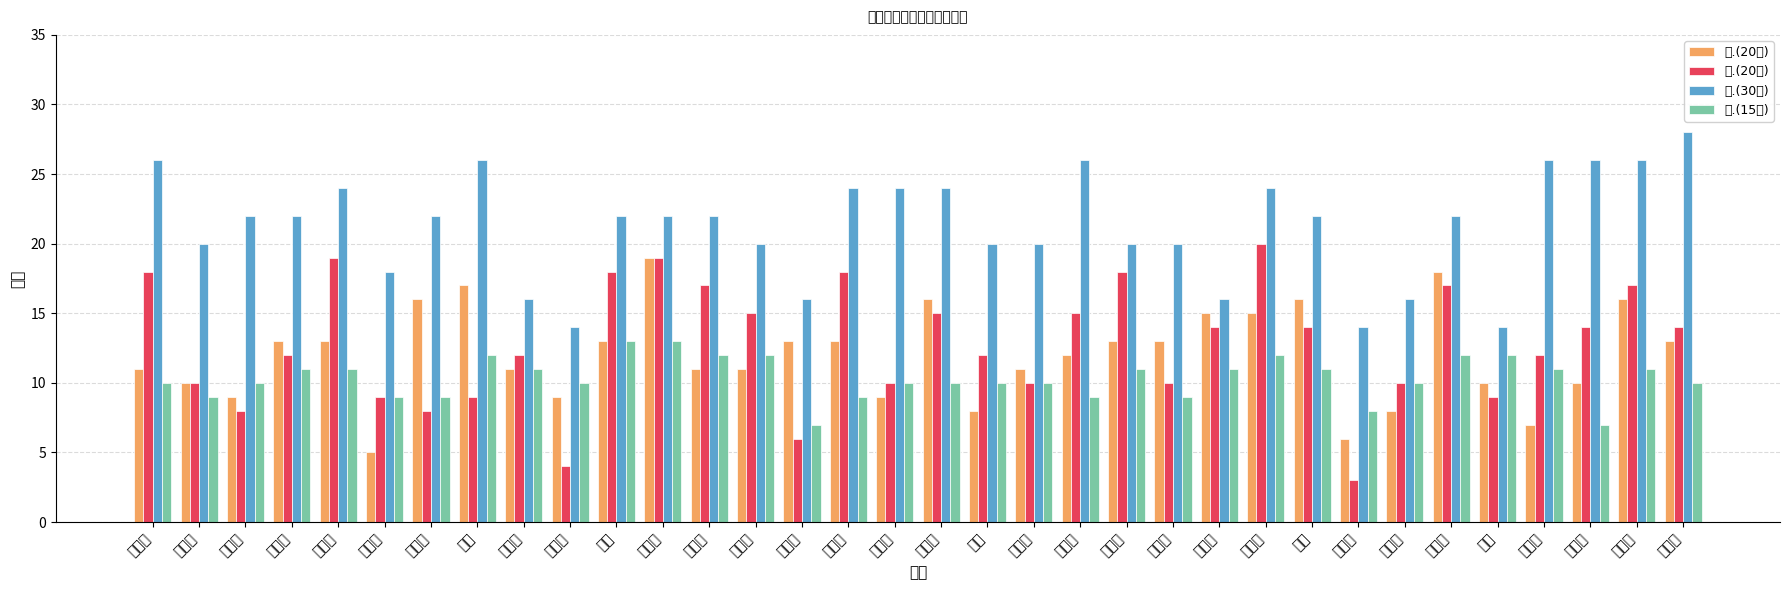

What is the difference between the 五.(15分) values at 张子涵 and 段兴烨?

2